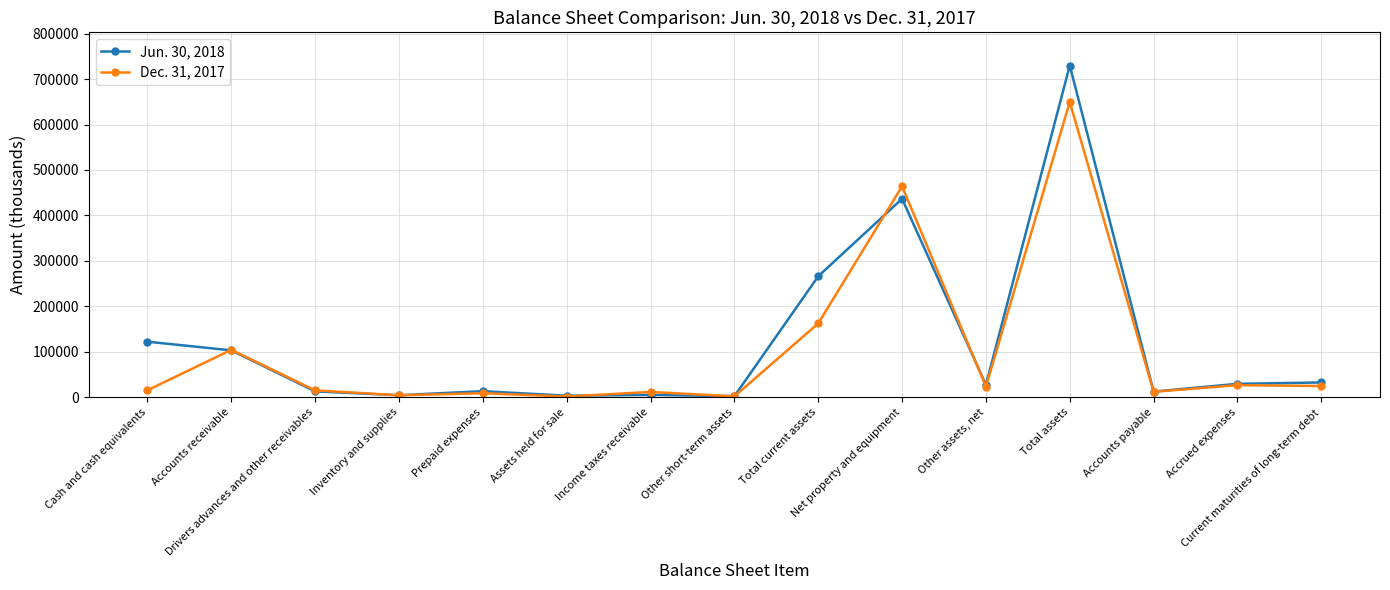

At how many categories does at least one series exceed 44912?

5